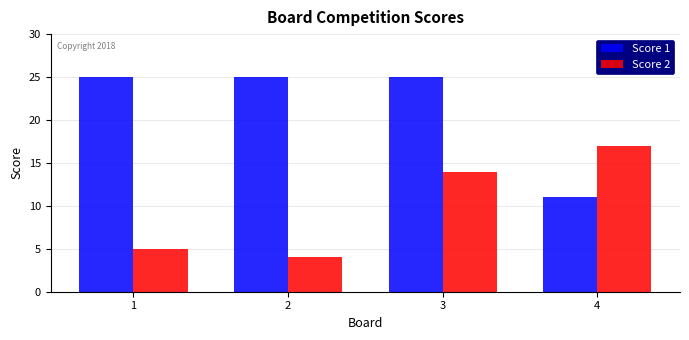

Rank the series by their average value, from lowest to highest.

Score 2, Score 1